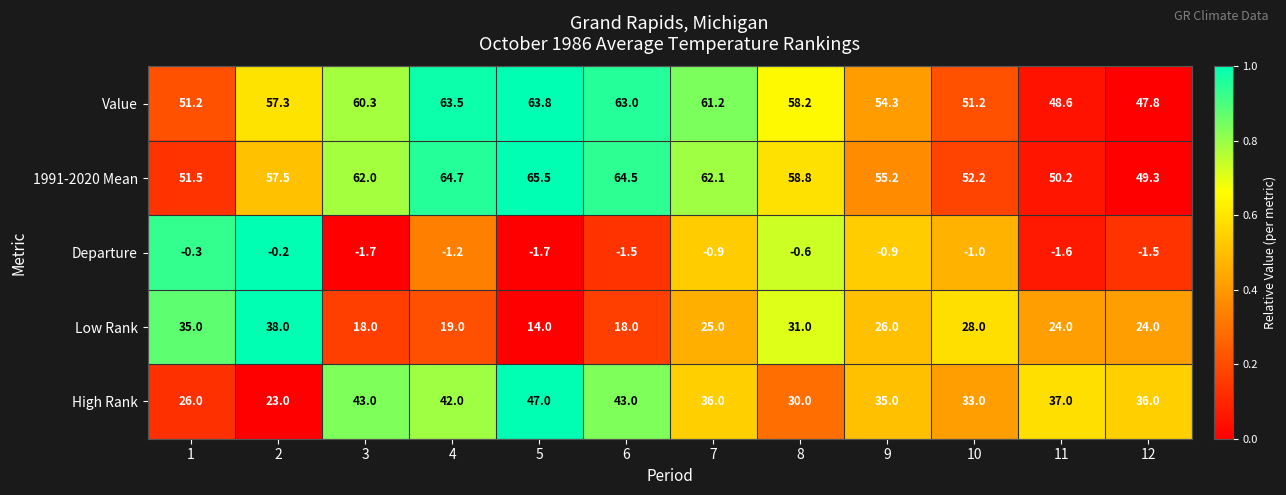

What is the difference between the maximum and minimum values in the 1991-2020 Mean series?

16.2